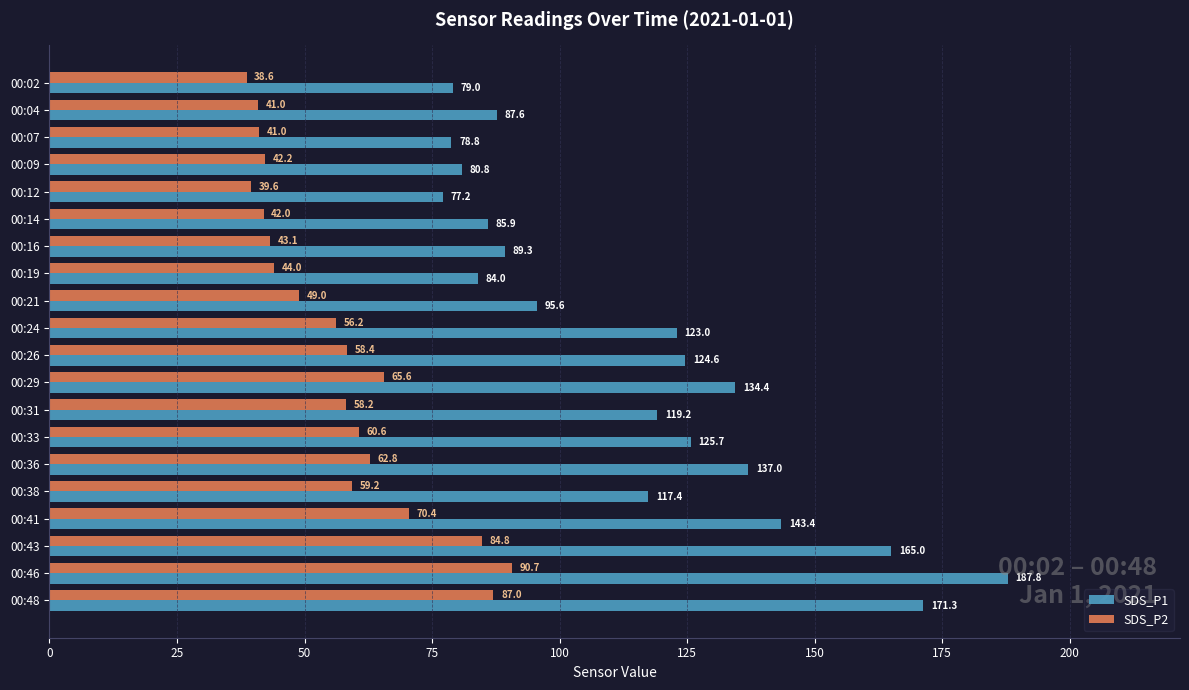

True or false: SDS_P2 has a value of 39.6 at 00:12.

True